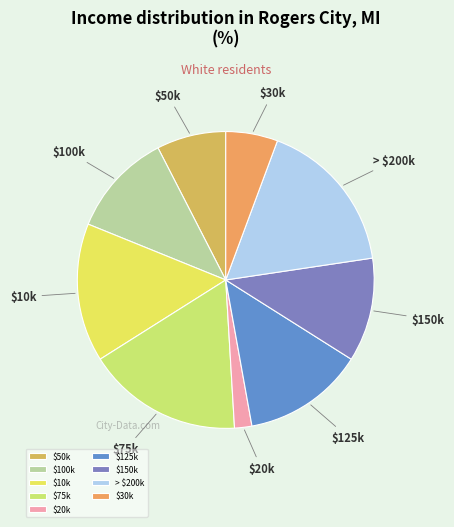

Is it true that $10k is 15% of the pie?

True